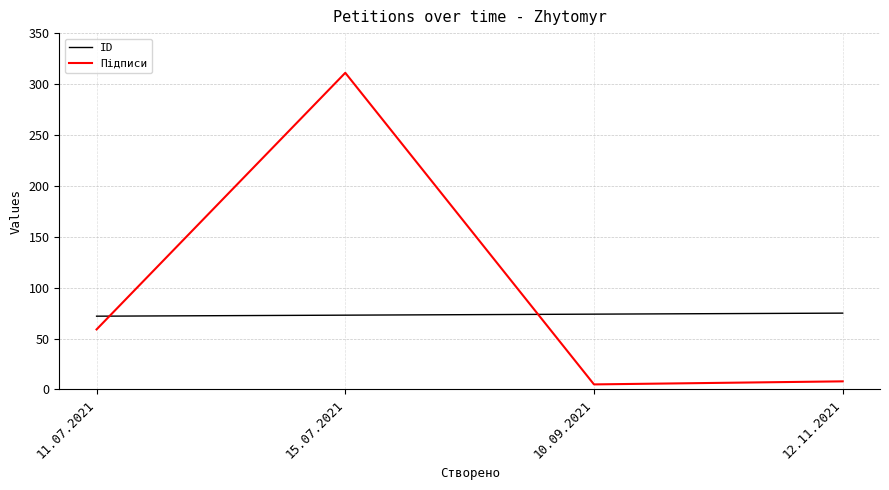

After their last crossing, which series has the higher values: ID or Підписи?

ID